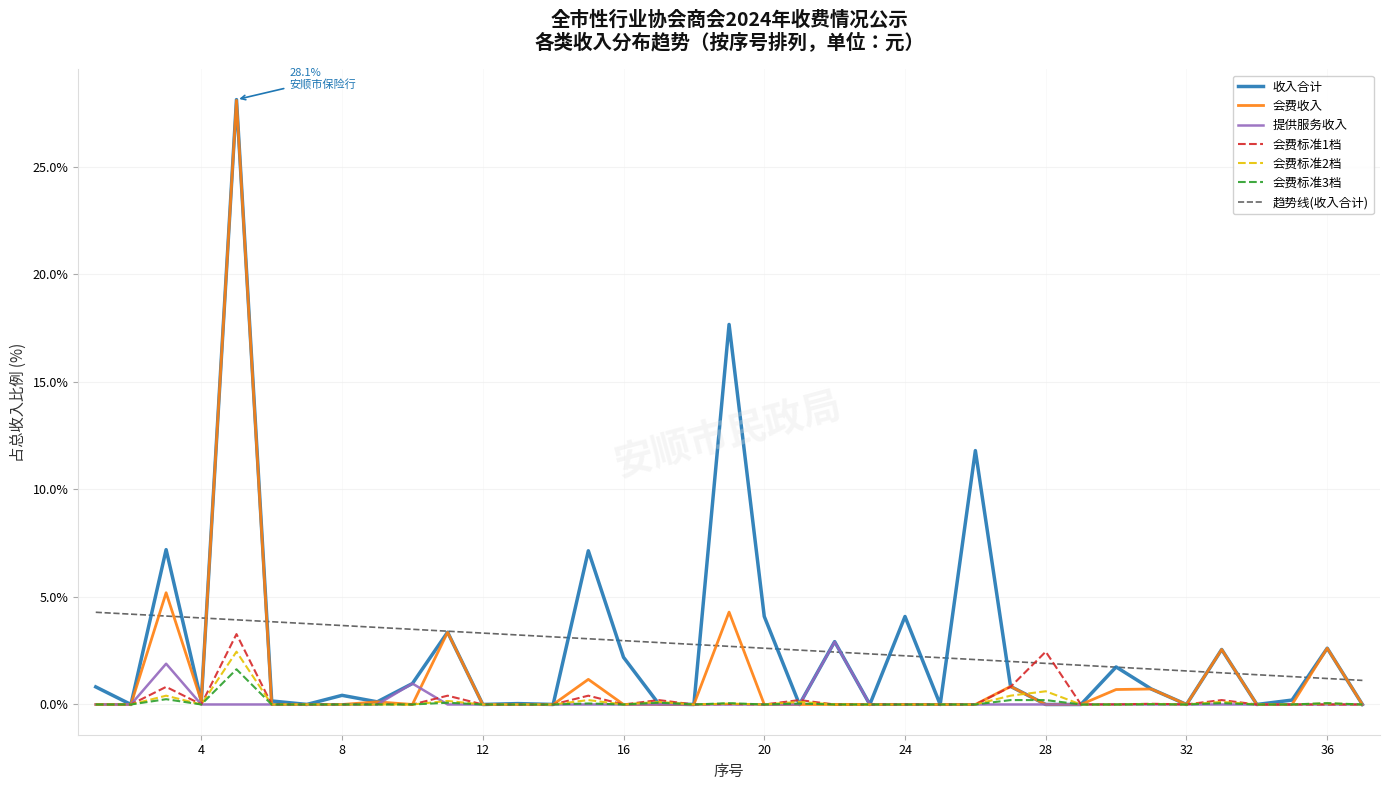

What are all the series names shown in the legend?

收入合计, 会费收入, 提供服务收入, 会费标准1档, 会费标准2档, 会费标准3档, 趋势线(收入合计)